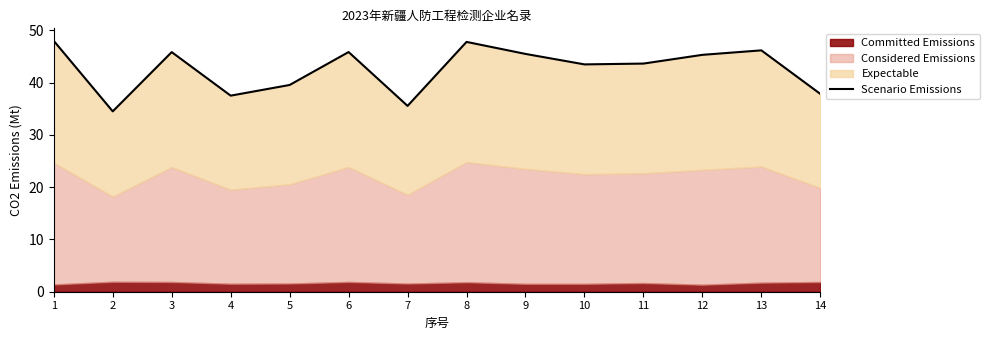

Approximately how many times larger is the value at 9 compared to 10?

1.0